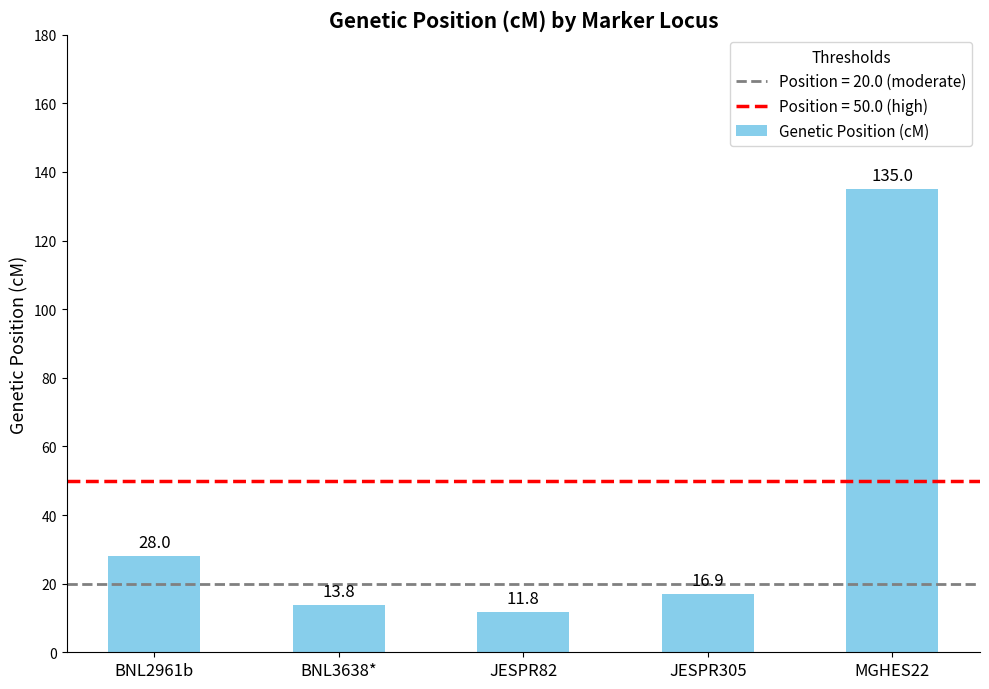

Rank the categories by value from highest to lowest.

MGHES22, BNL2961b, JESPR305, BNL3638*, JESPR82